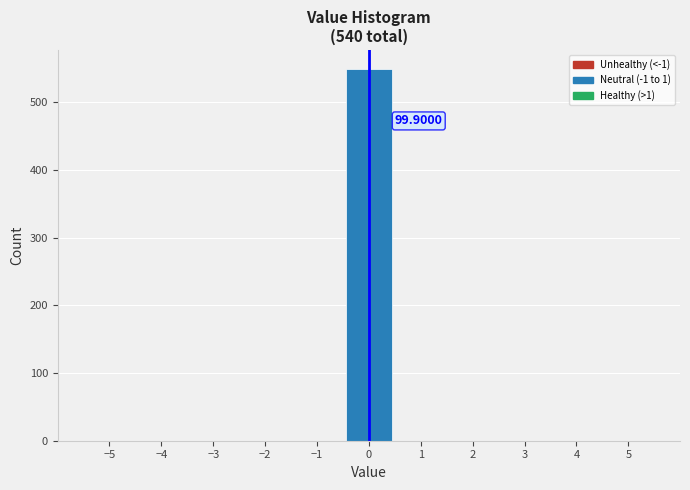

Which range on the x-axis has the tallest bar?

-0.5 to 0.5